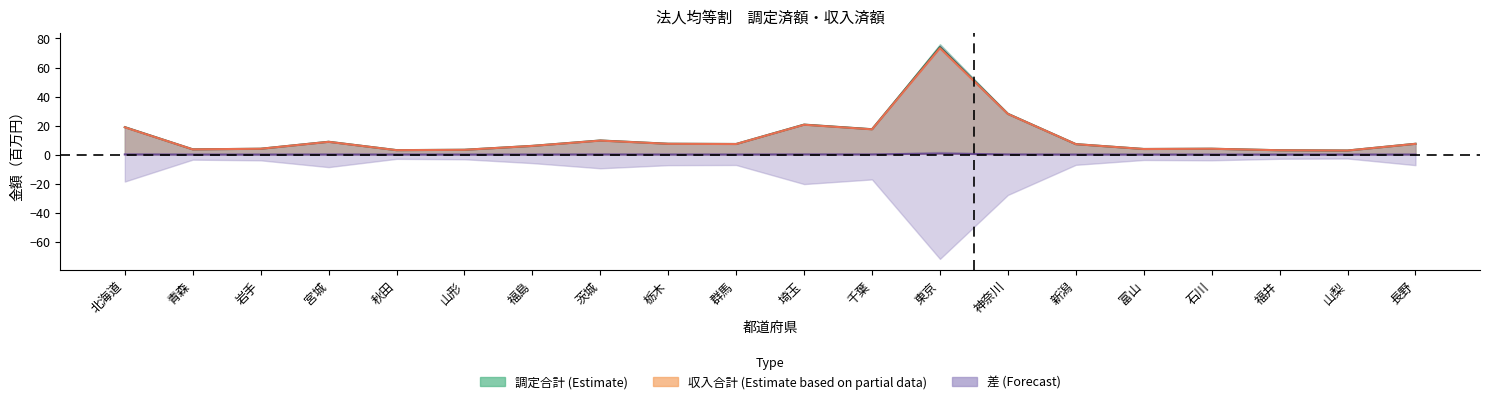

True or false: 滞納_調定 has a value of 0.1 at 埼玉.

False